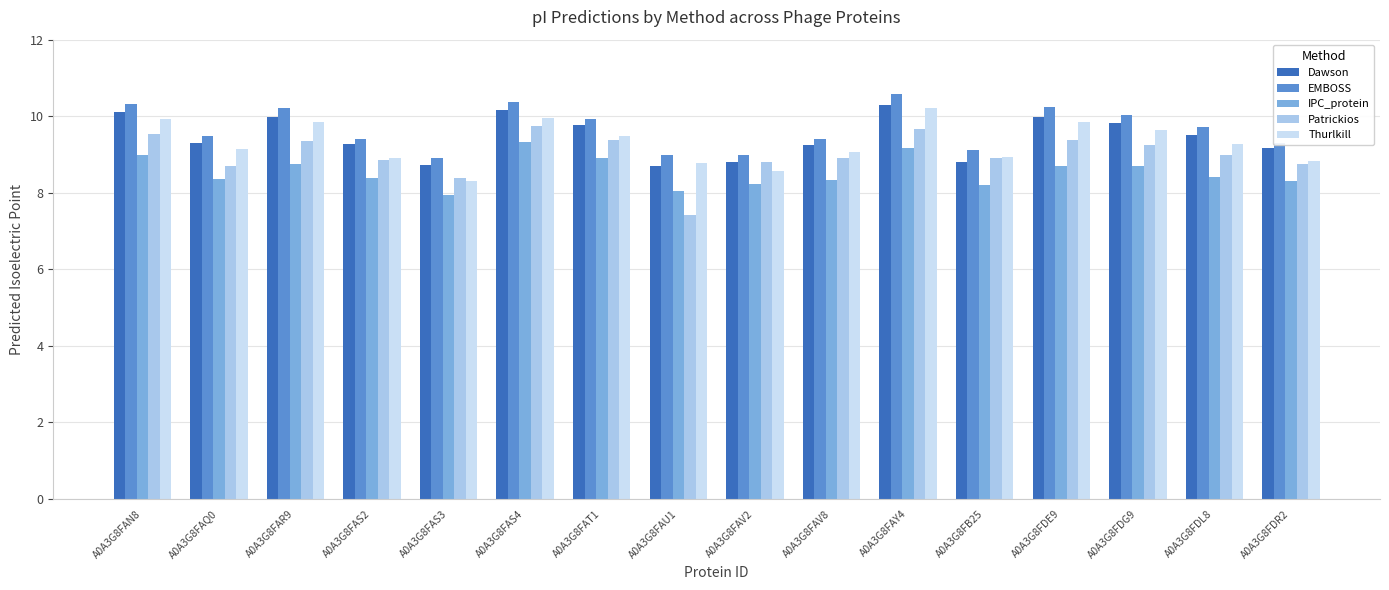

What is the value of the EMBOSS bar at the 9th from the left?

9.0